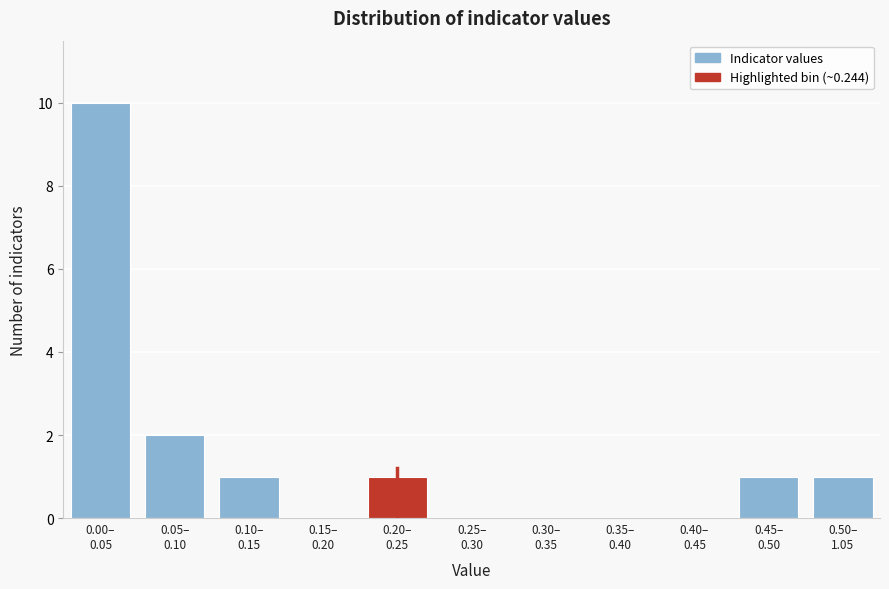

What is the maximum value shown in the chart?

10